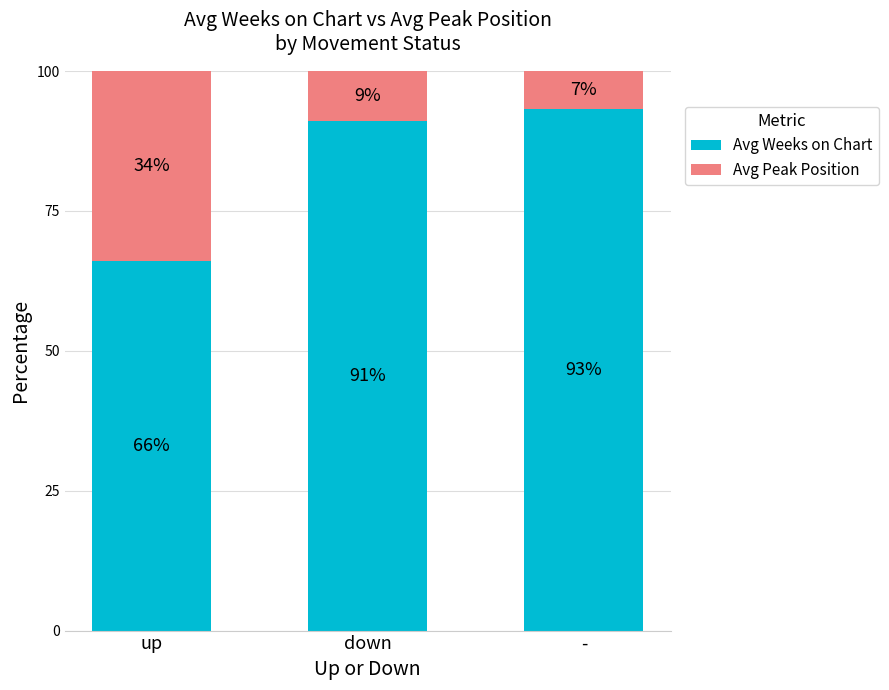

Are the bars grouped side by side (vs. stacked)?

No